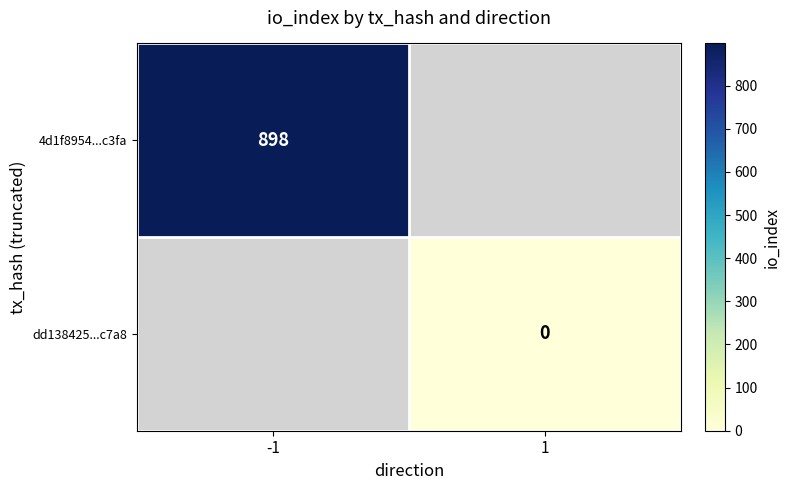

Is it true that 4d1f8954...c3fa equals 1369 at -1?

False